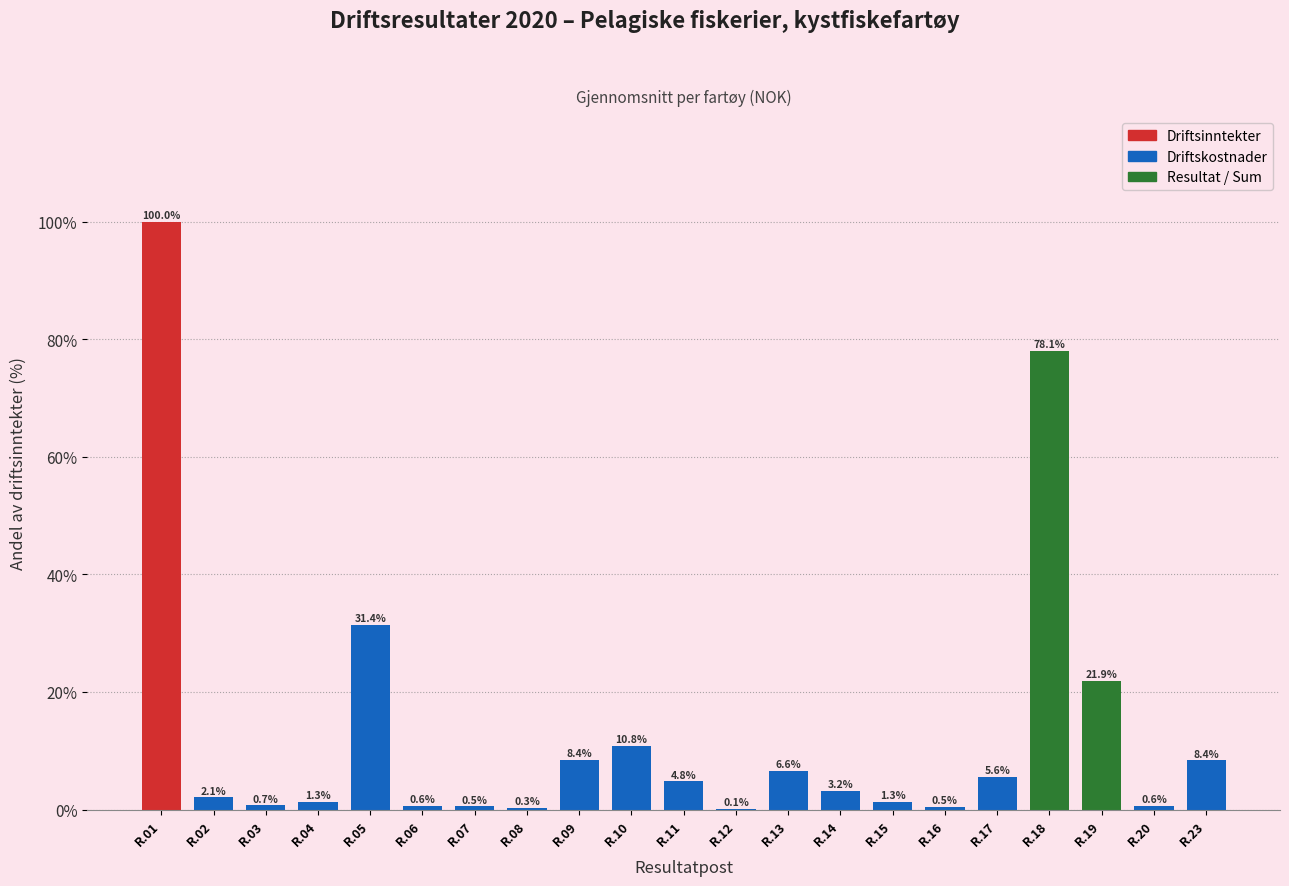

Reading left to right, list all the values displayed in this chart.

R.01=100.0	R.02=2.1	R.03=0.7	R.04=1.3	R.05=31.4	R.06=0.6	R.07=0.5	R.08=0.3	R.09=8.4	R.10=10.8	R.11=4.8	R.12=0.1	R.13=6.6	R.14=3.2	R.15=1.3	R.16=0.5	R.17=5.6	R.18=78.1	R.19=21.9	R.20=0.6	R.23=8.4